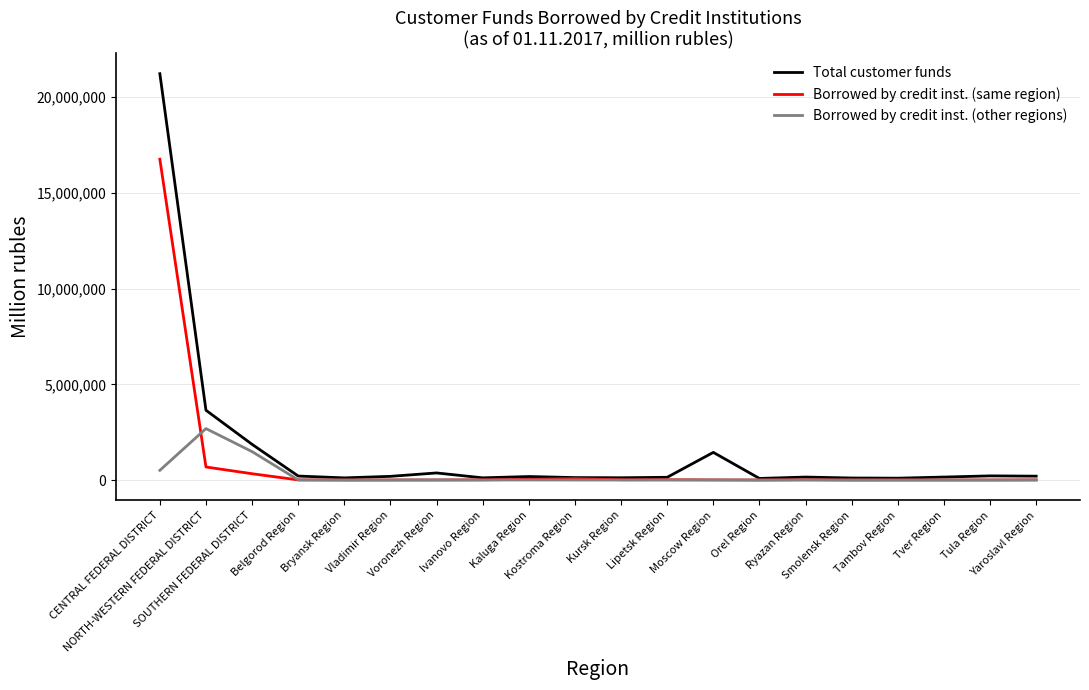

What is the difference between the second highest and second lowest values in the Total customer funds series?

3549045